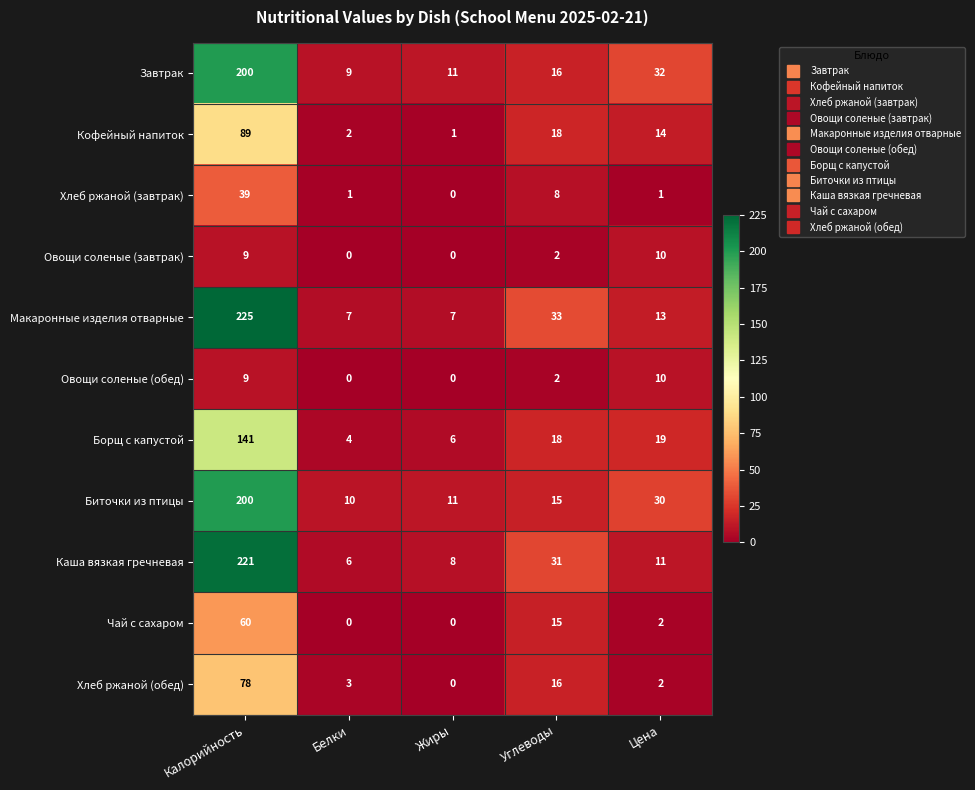

Where is Каша вязкая гречневая nearest to the value 113?

Углеводы